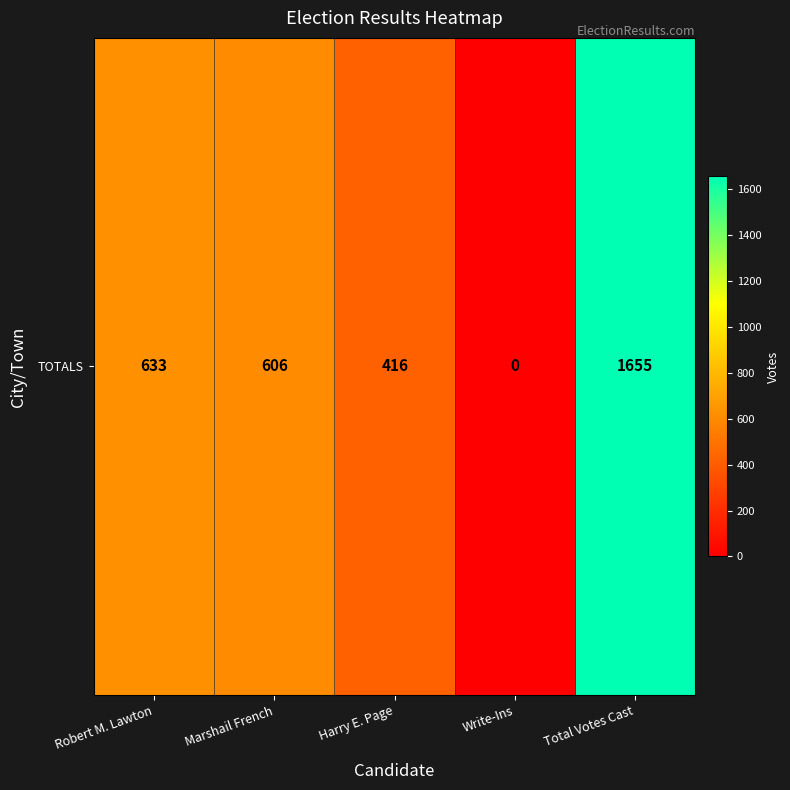

Which has a higher value, Total Votes Cast or Write-Ins?

Total Votes Cast